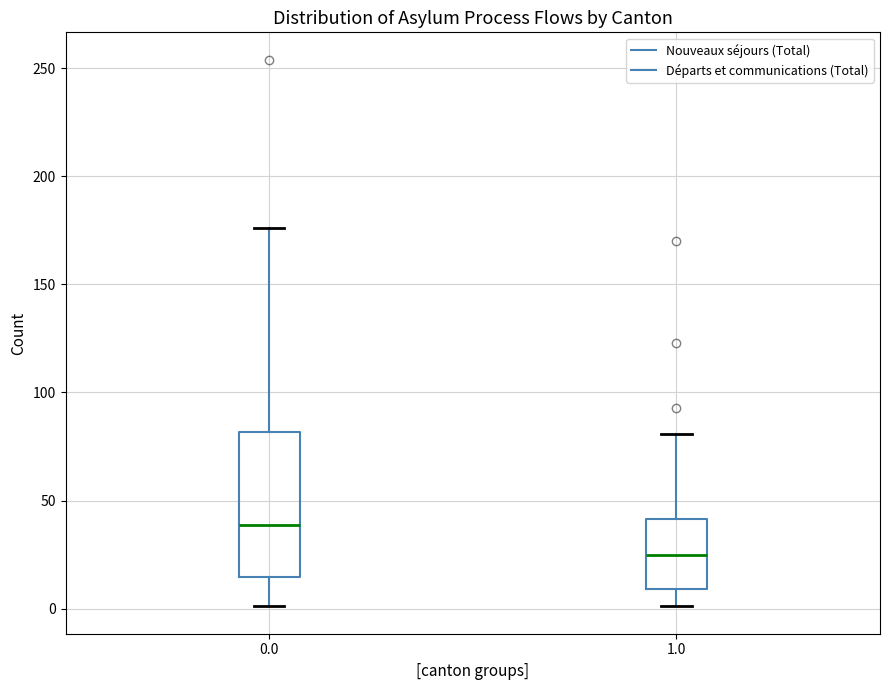

Which box's median line is the lowest?

1.0